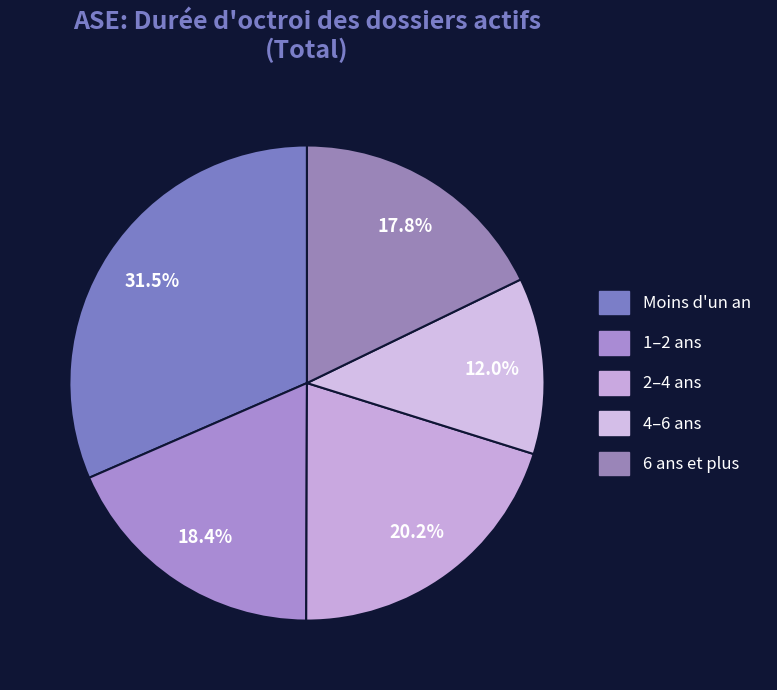

What percentage do 6 ans et plus and Moins d'un an together represent?

49.3%